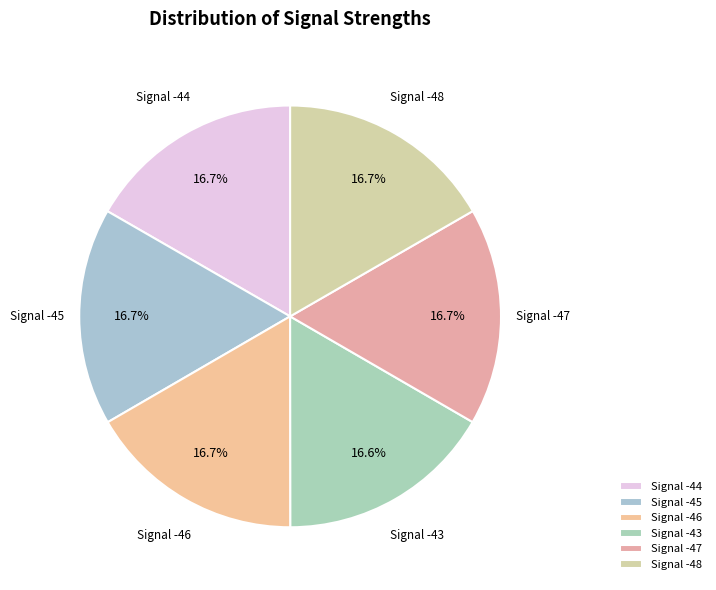

Do Signal -43 and Signal -44 together represent more than half of the pie?

No